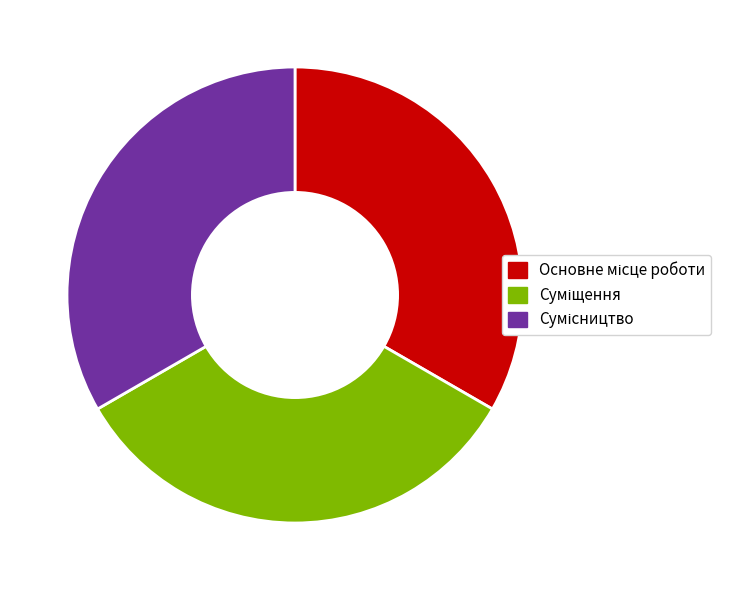

Does any single category account for the majority?

No